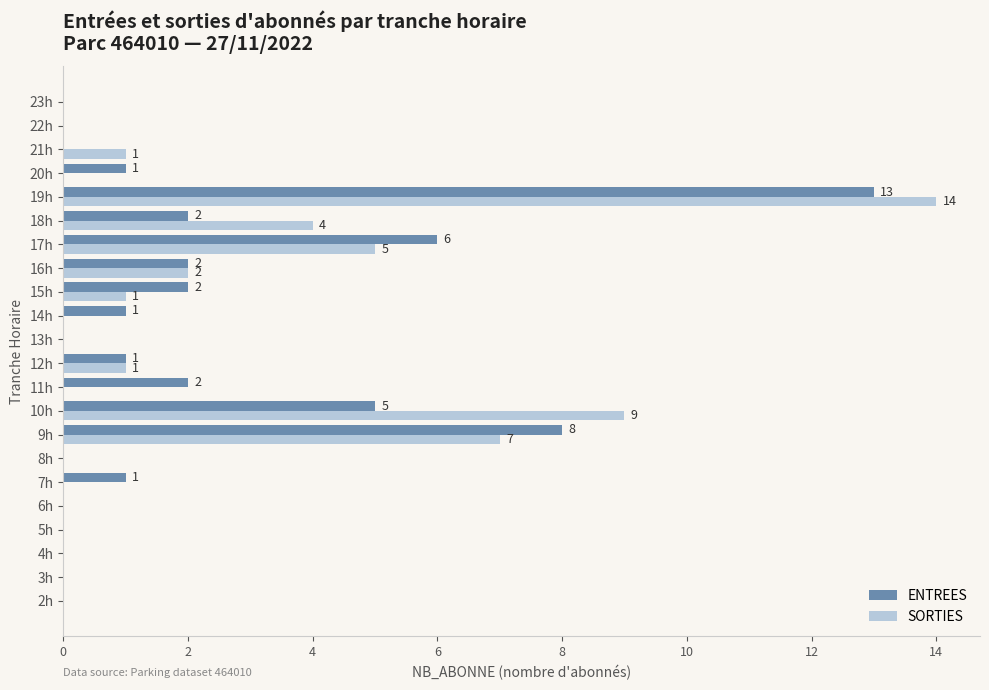

True or false: ENTREES has a value of 0 at 3h.

True